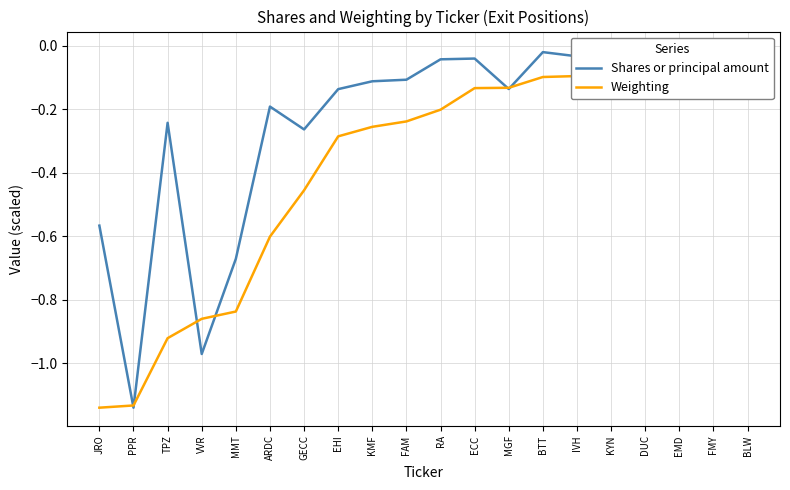

Is the value of Weighting at EHI greater than the value of Shares or principal amount at IVH?

No